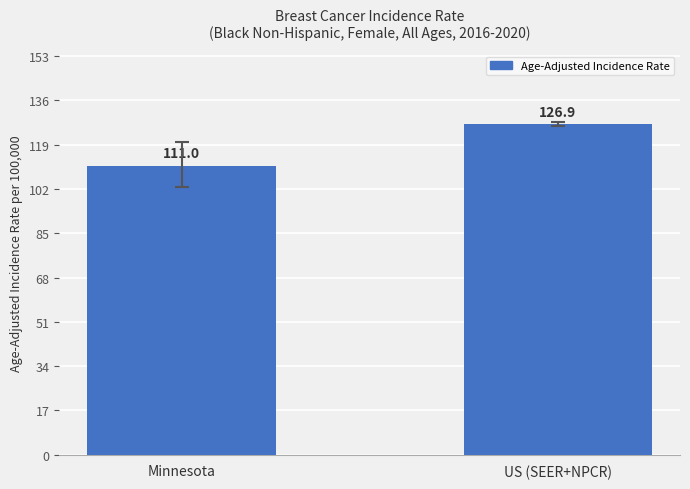

How many data points are less than 126?

1